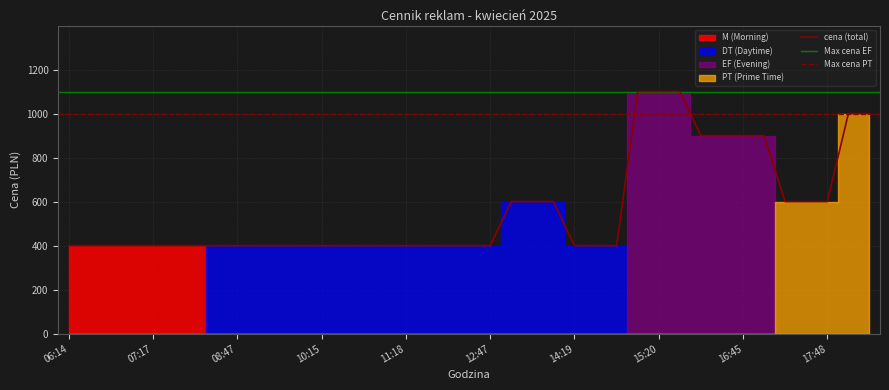

What is the lowest value of the cena (total) series?

400